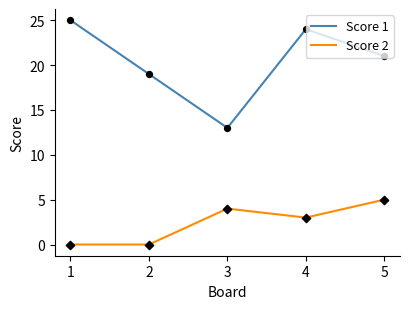

What is the total value across all series at 3?

17